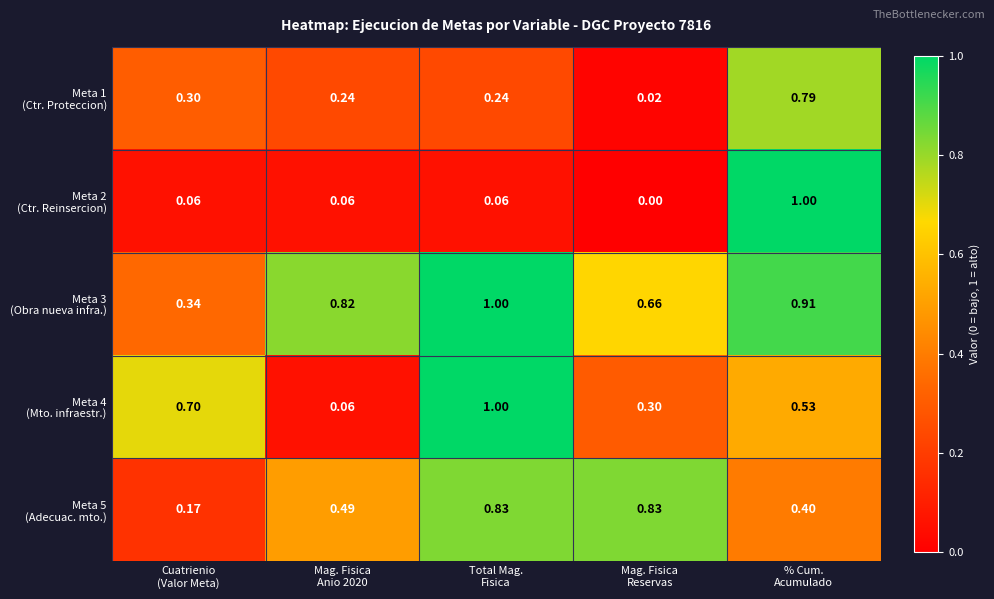

How many data points does each series have?

5